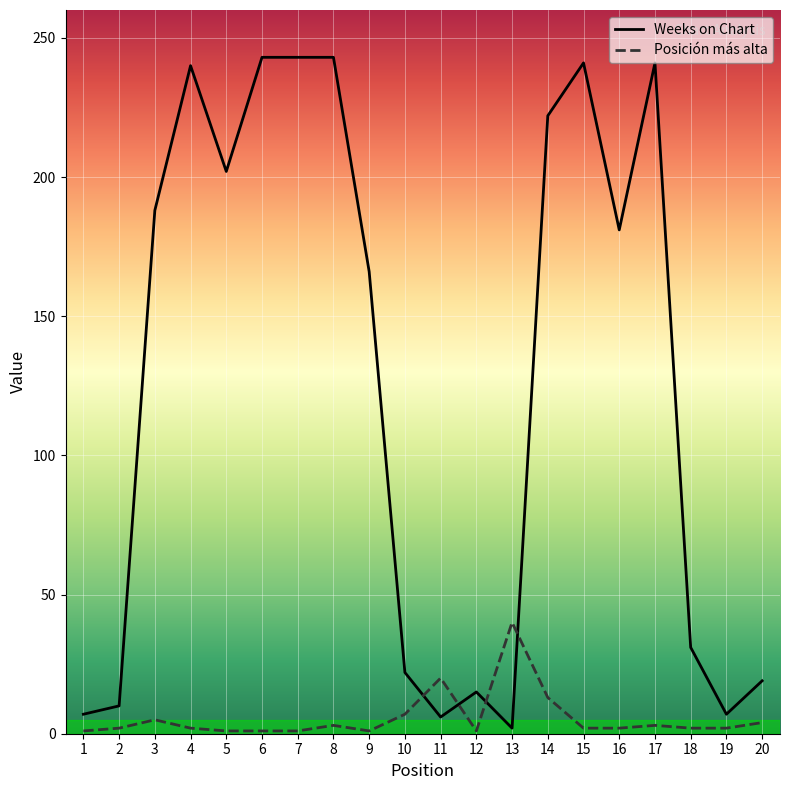

What is the maximum value for Posición más alta?

40